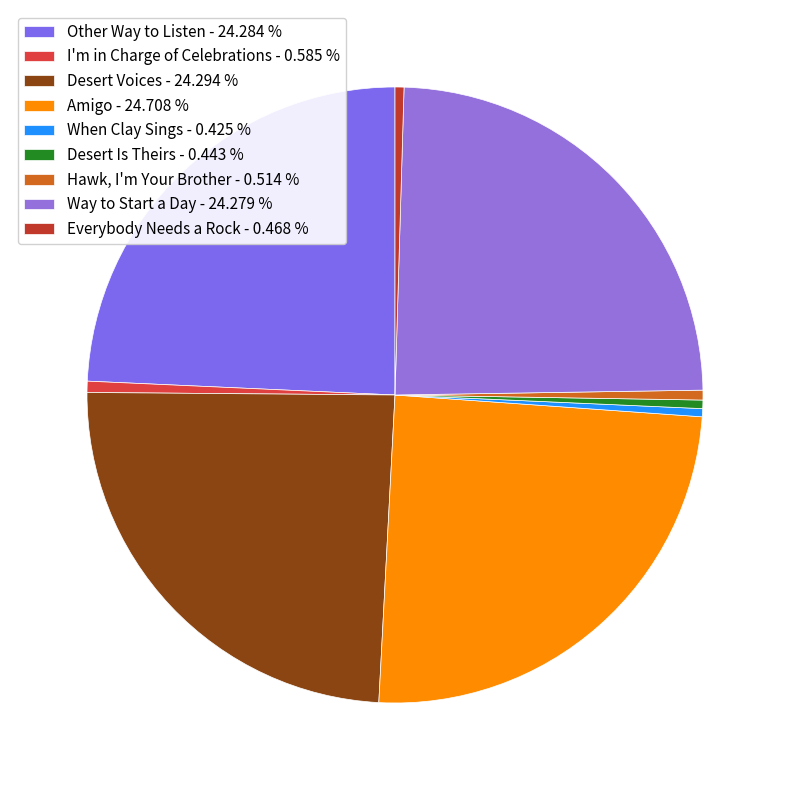

Count the number of slices in the pie.

9